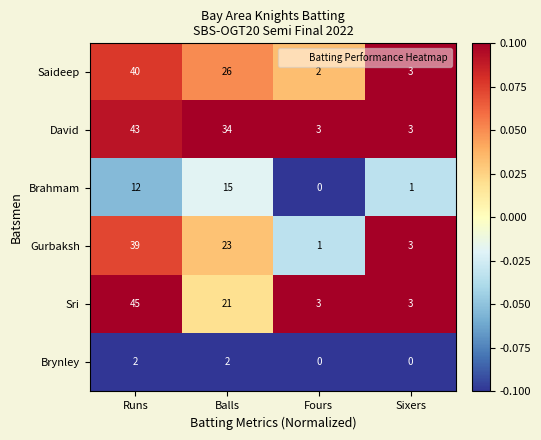

Reading right to left, transcribe all the data shown in this chart.

Saideep: Sixers=3	Fours=2	Balls=26	Runs=40
David: Sixers=3	Fours=3	Balls=34	Runs=43
Brahmam: Sixers=1	Fours=0	Balls=15	Runs=12
Gurbaksh: Sixers=3	Fours=1	Balls=23	Runs=39
Sri: Sixers=3	Fours=3	Balls=21	Runs=45
Brynley: Sixers=0	Fours=0	Balls=2	Runs=2